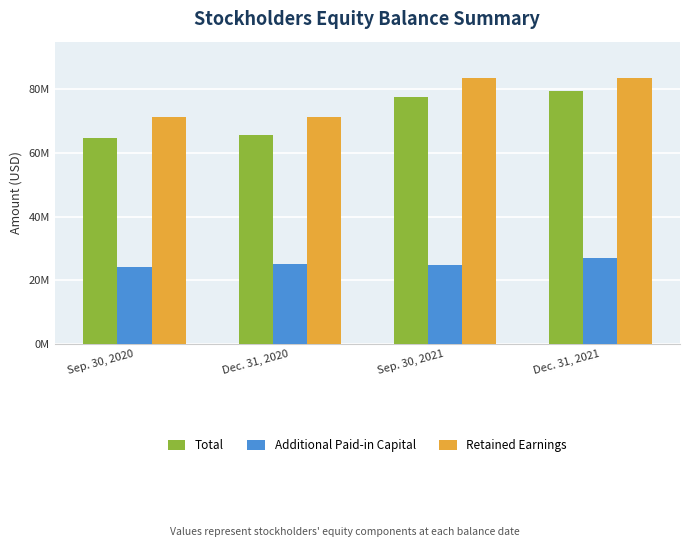

Which has a higher value, Dec. 31, 2020 or Sep. 30, 2021?

Sep. 30, 2021